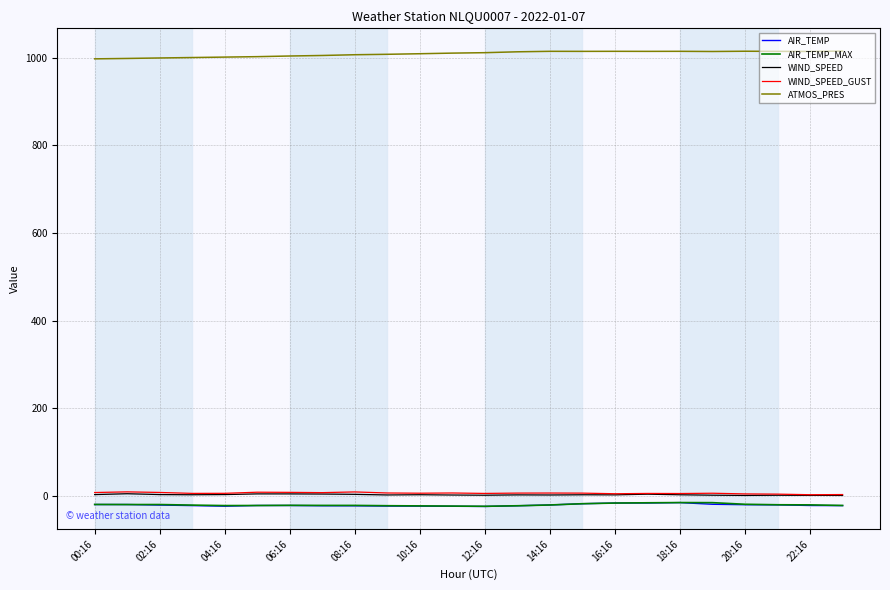

What is the difference between the maximum and minimum values in the ATMOS_PRES series?

17.7